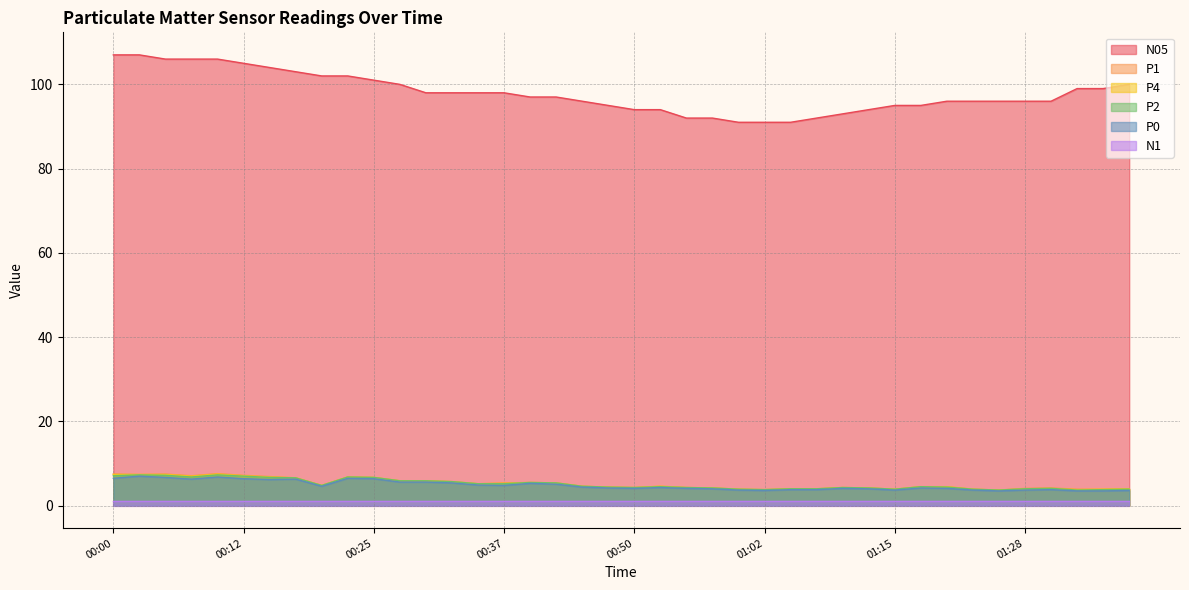

Where does the P2 series first go above 4?

00:00